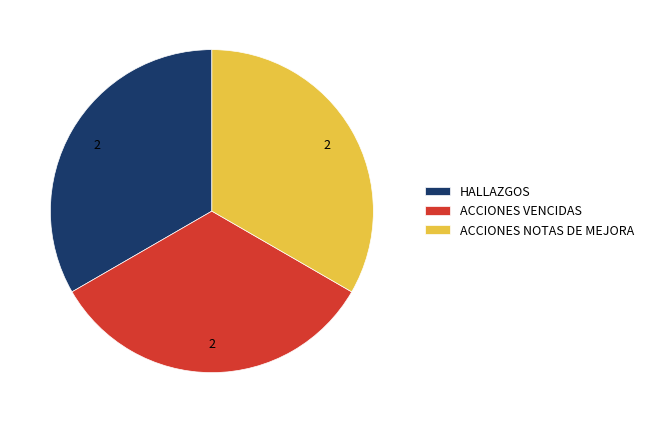

The HALLAZGOS slice represents 20% of the pie. True or false?

False